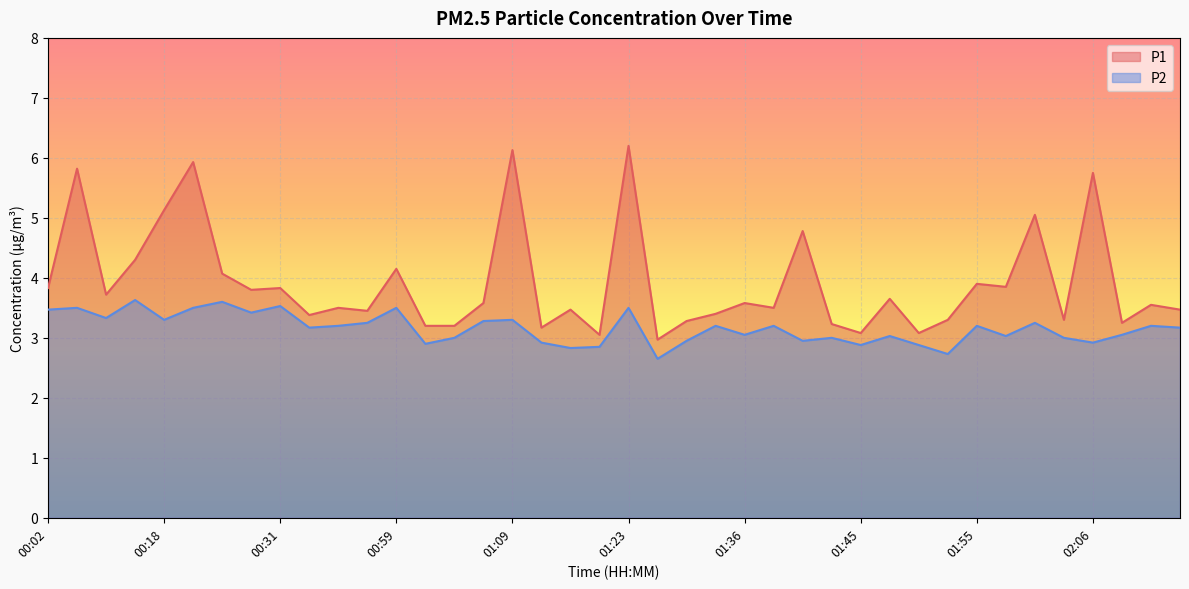

At how many categories does at least one series exceed 3?

39